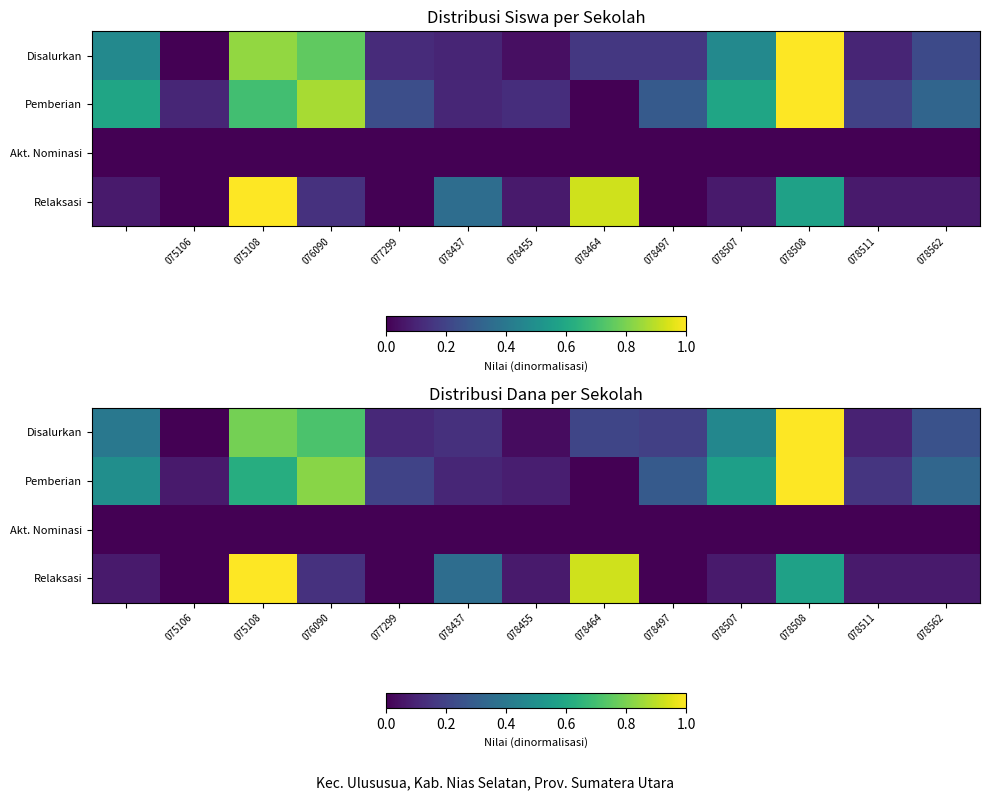

Rank the series by their maximum value, from lowest to highest.

Akt. Nominasi, Disalurkan, Pemberian, Relaksasi